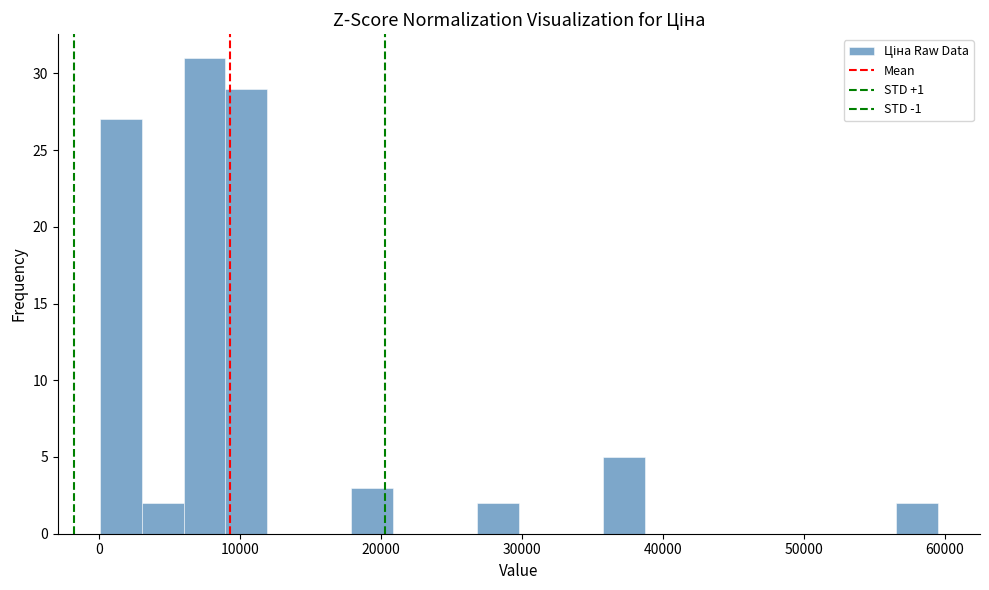

Around what value on the x-axis is the tallest bar? Give the approximate position of its centre, as read against the axis.

7000